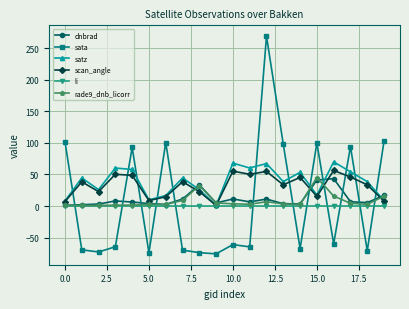

Which series ends up on top after the final intersection of sata and dnbrad?

sata